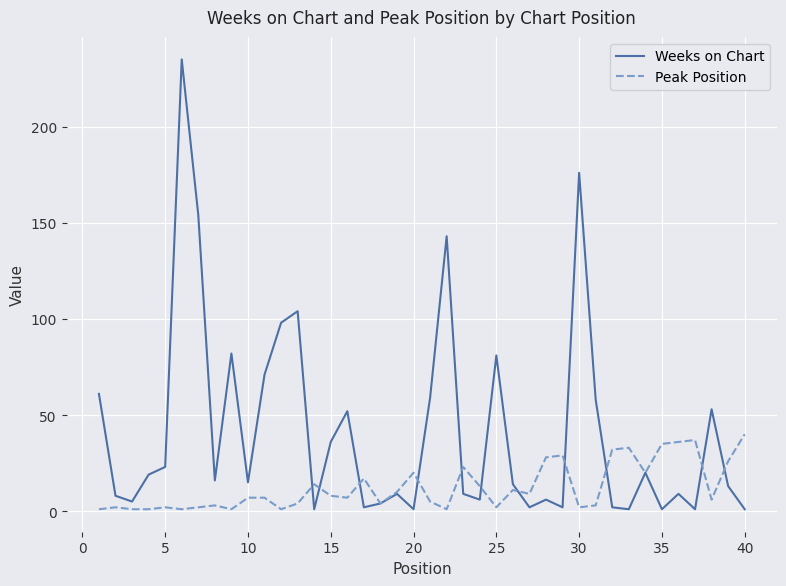

What is the maximum value for Weeks on Chart?

235